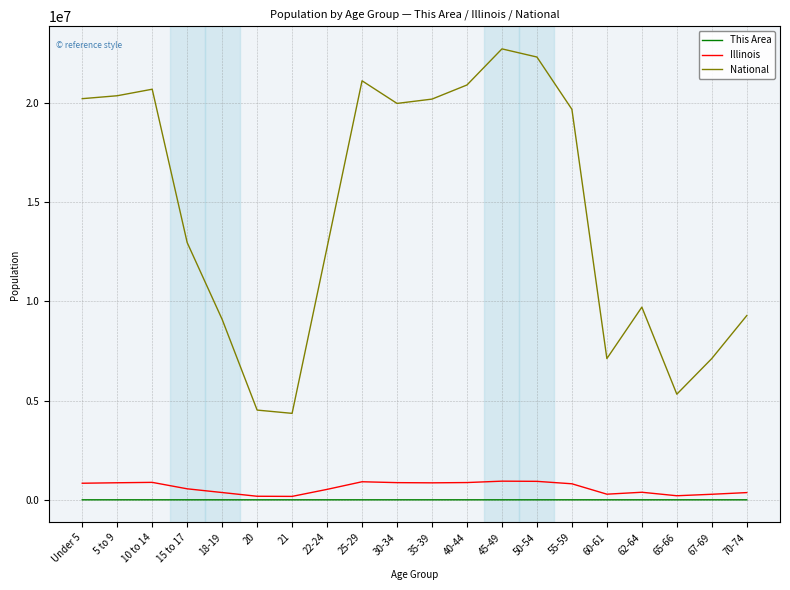

Is this an area chart (filled region under the line)?

No